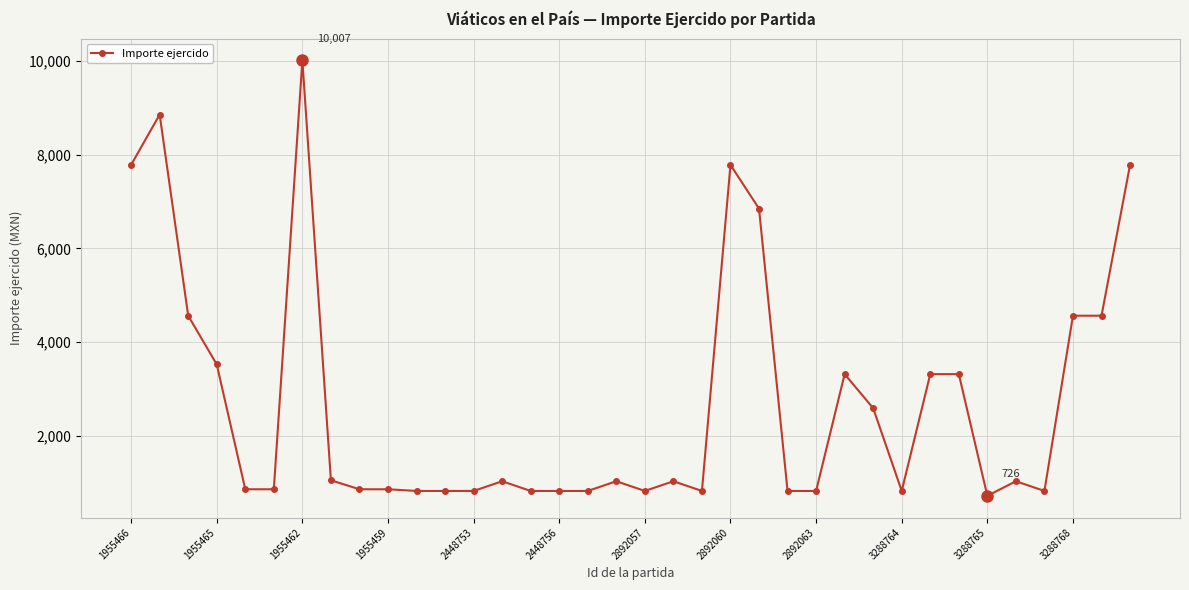

What is the smallest value displayed?

726